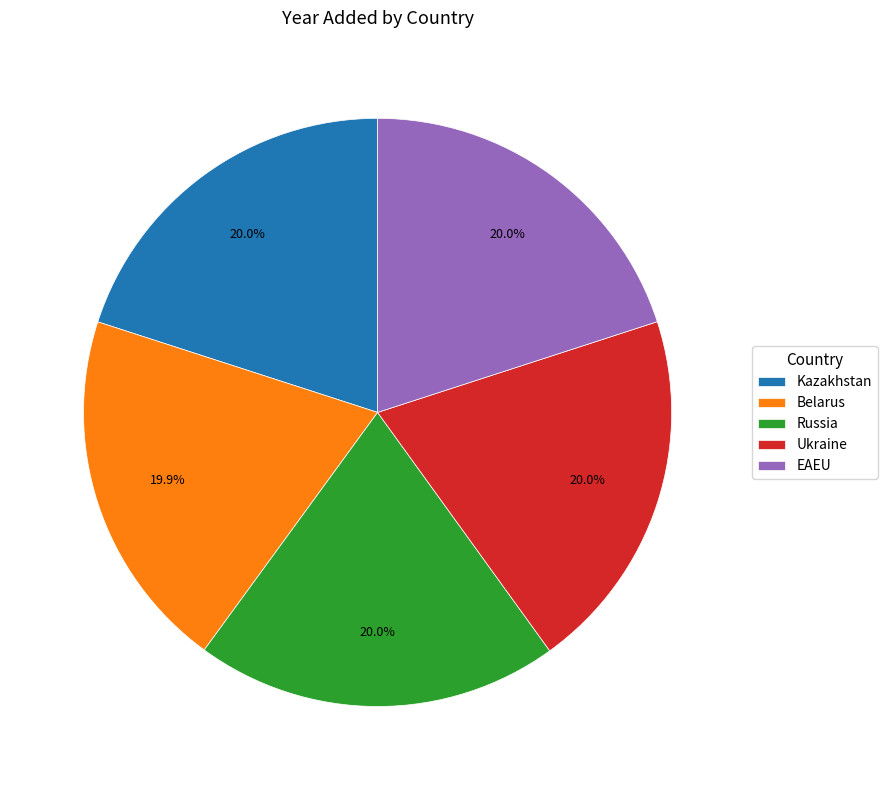

Is EAEU the majority of the pie?

No